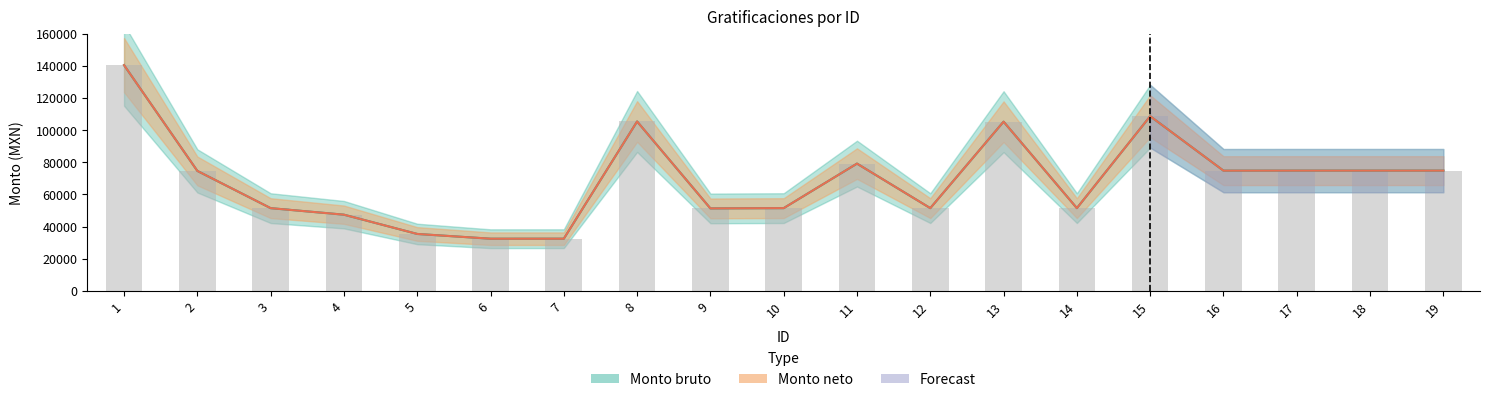

What is the total value across all series at 10?

102900.0